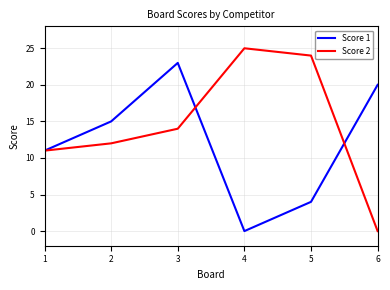

Between 4 and 5, which series saw the biggest shift?

Score 1